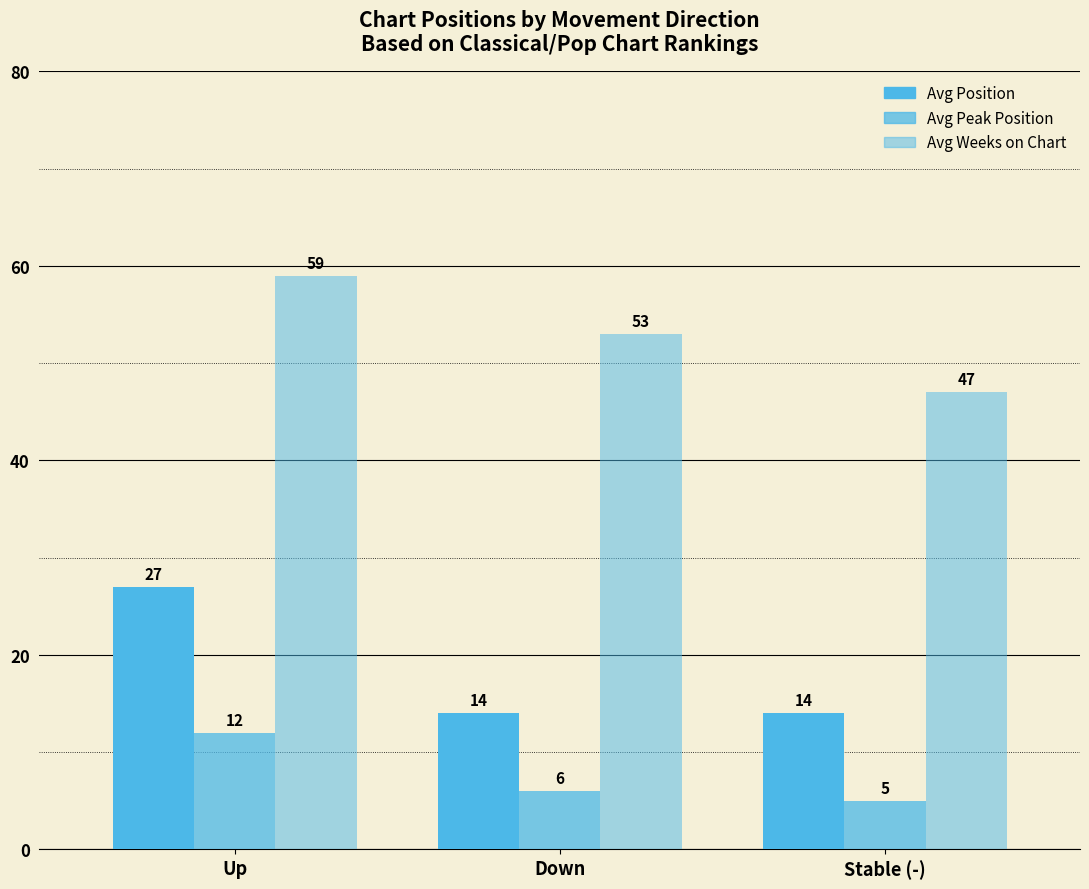

What is the greatest value displayed?

59